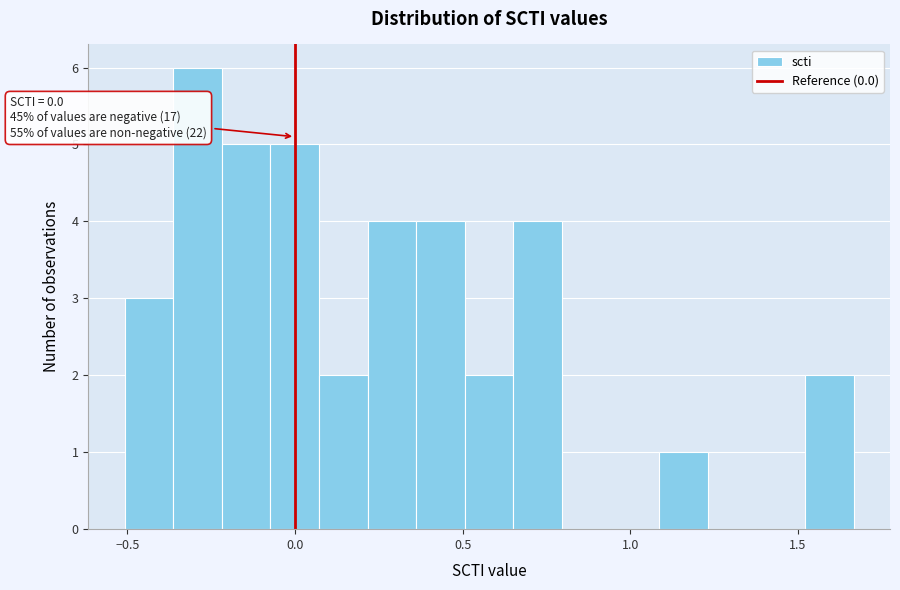

Read against the x-axis, roughly where is the centre of the tallest bar?

-0.30